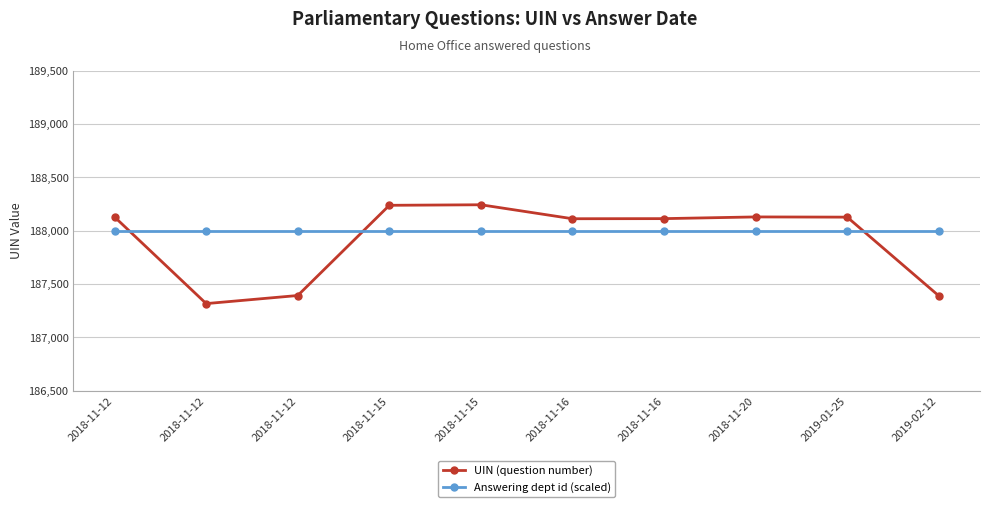

At which category is the sum across all series the highest?

2018-11-15